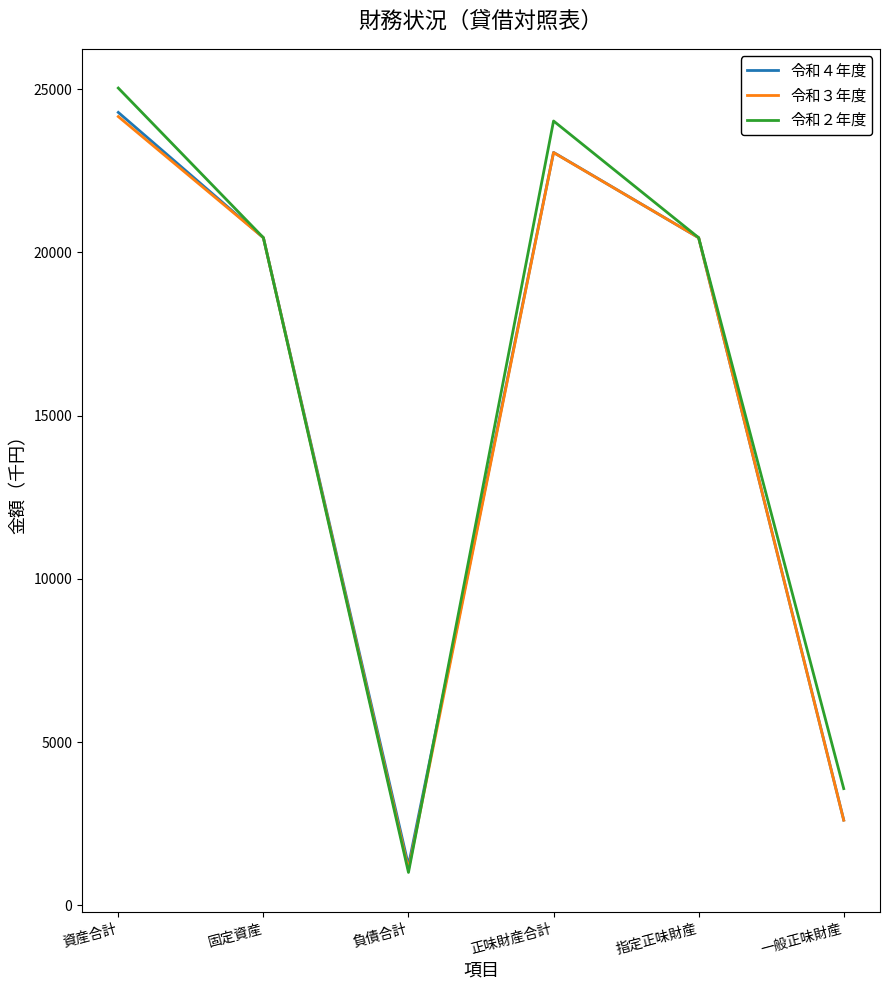

What is the lowest value of the 令和２年度 series?

1008